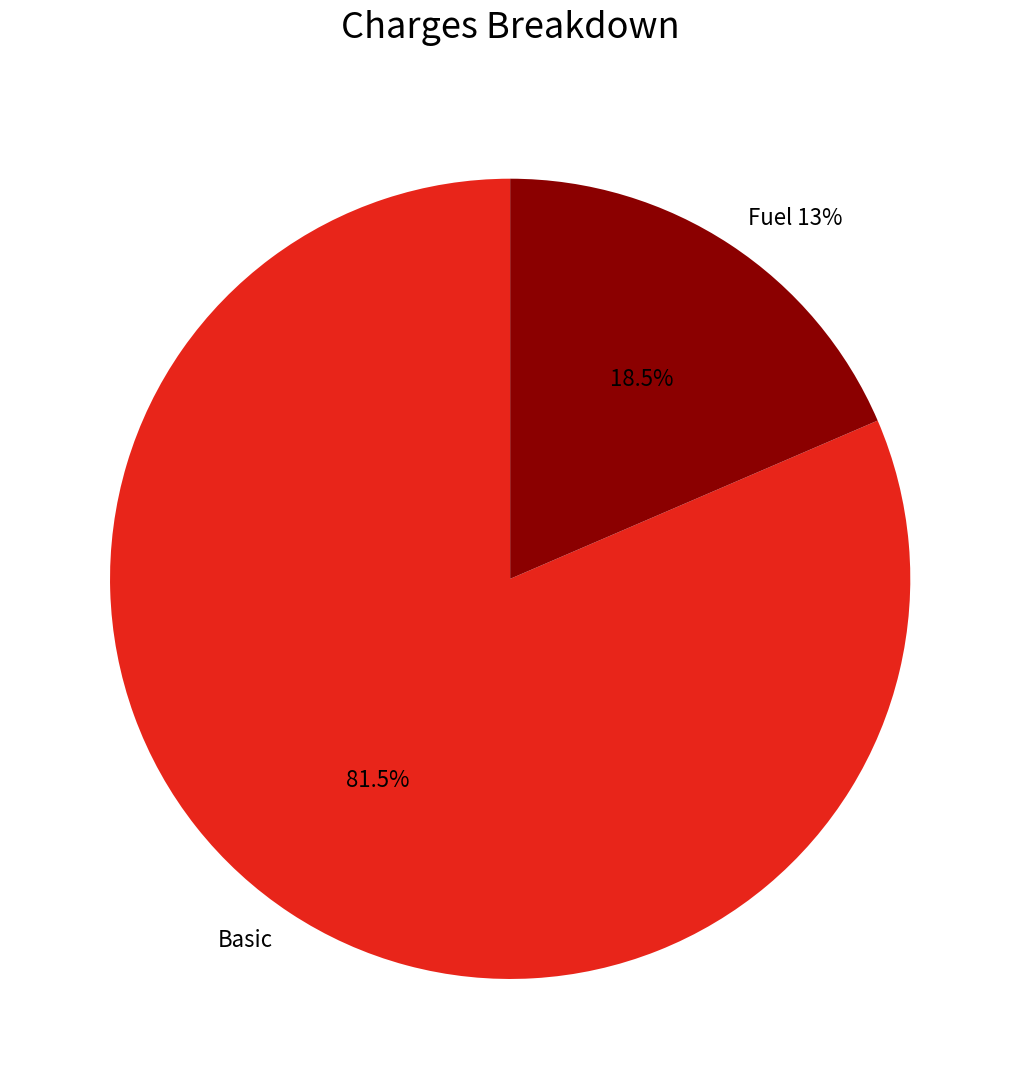

What percentage do Fuel 13% and Basic together represent?

100.0%